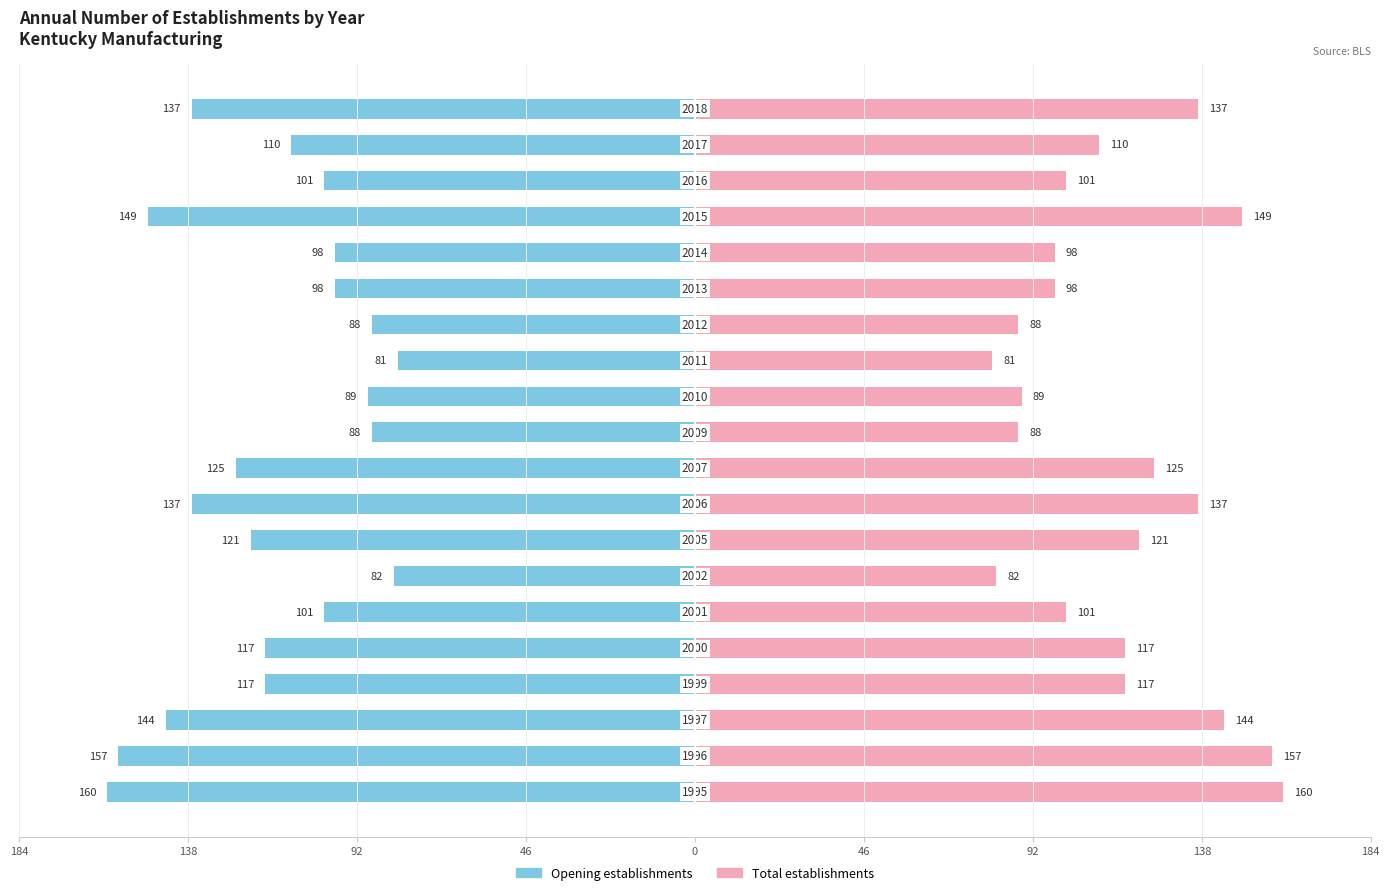

What is the difference between the maximum and minimum values in the Opening establishments series?

79